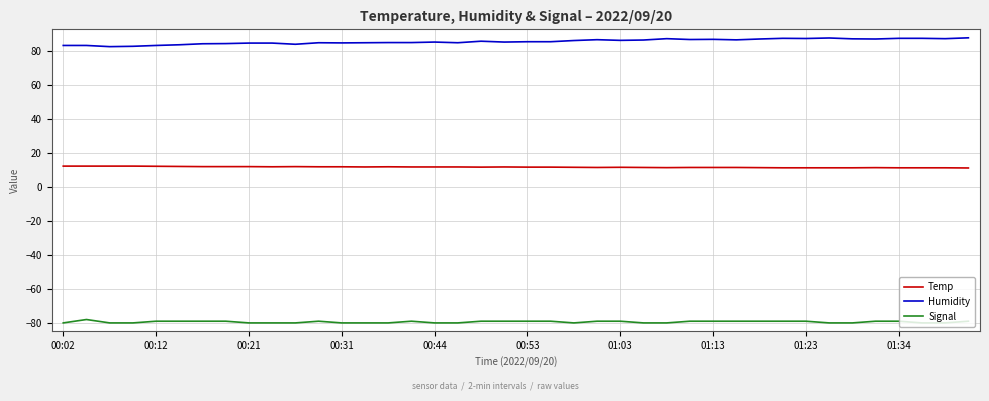

What is the sum of all Signal values?

-3177.0